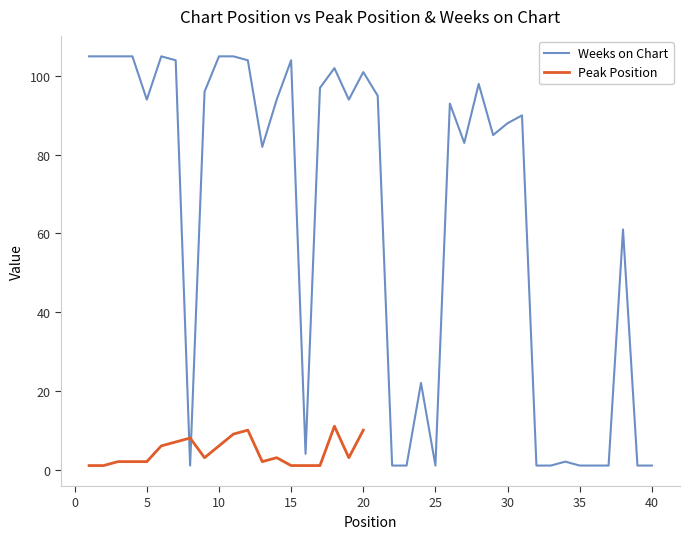

What is the smallest value displayed?

1